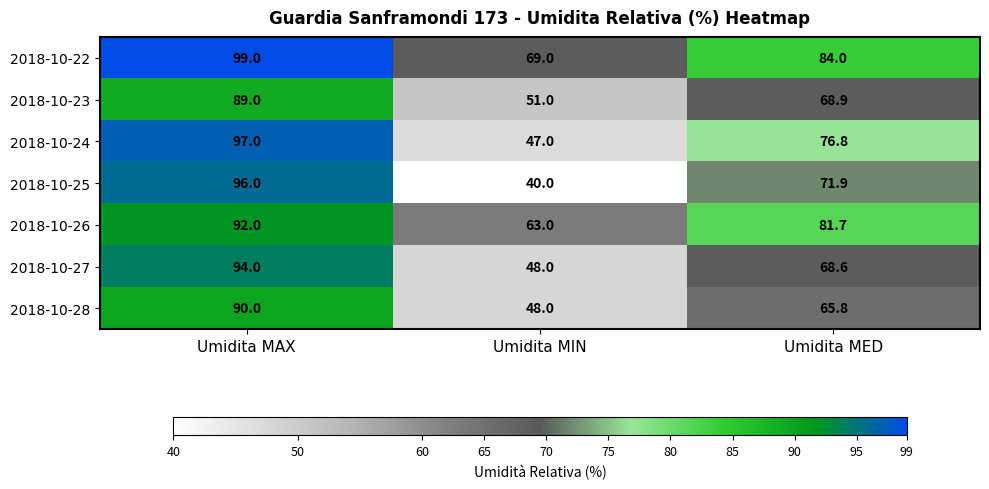

Reading left to right, extract all data points from this chart.

2018-10-22: Umidita MAX=99.0	Umidita MIN=69.0	Umidita MED=84.0
2018-10-23: Umidita MAX=89.0	Umidita MIN=51.0	Umidita MED=68.9
2018-10-24: Umidita MAX=97.0	Umidita MIN=47.0	Umidita MED=76.8
2018-10-25: Umidita MAX=96.0	Umidita MIN=40.0	Umidita MED=71.9
2018-10-26: Umidita MAX=92.0	Umidita MIN=63.0	Umidita MED=81.7
2018-10-27: Umidita MAX=94.0	Umidita MIN=48.0	Umidita MED=68.6
2018-10-28: Umidita MAX=90.0	Umidita MIN=48.0	Umidita MED=65.8